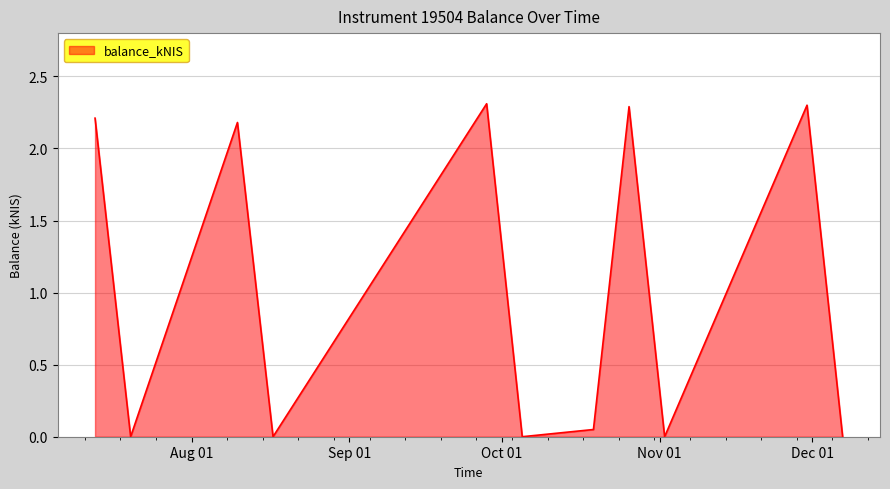

What is the maximum value shown in the chart?

2.3